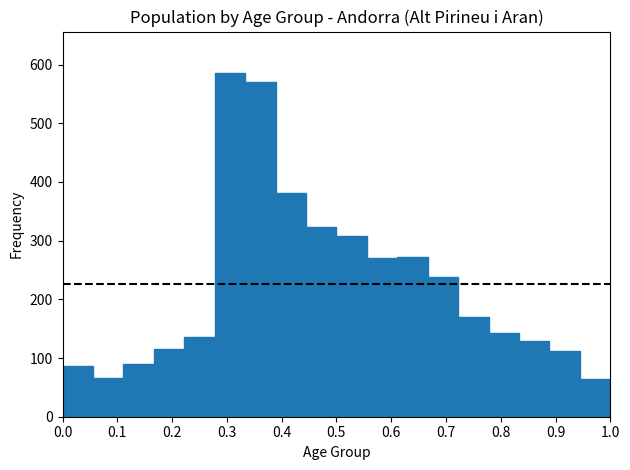

Which range on the x-axis has the tallest bar?

0.28 to 0.33